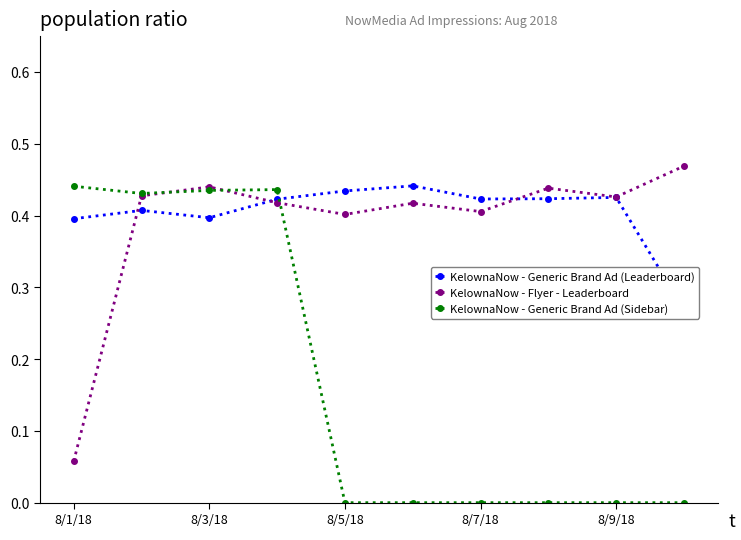

True or false: KelownaNow - Flyer - Leaderboard has a value of 0.6 at 8/3/18.

False